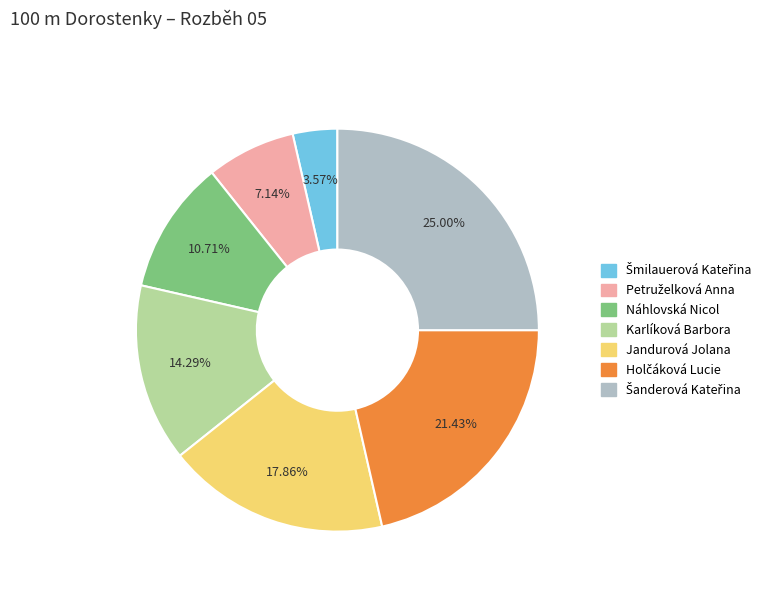

How many slices are in this pie chart?

7